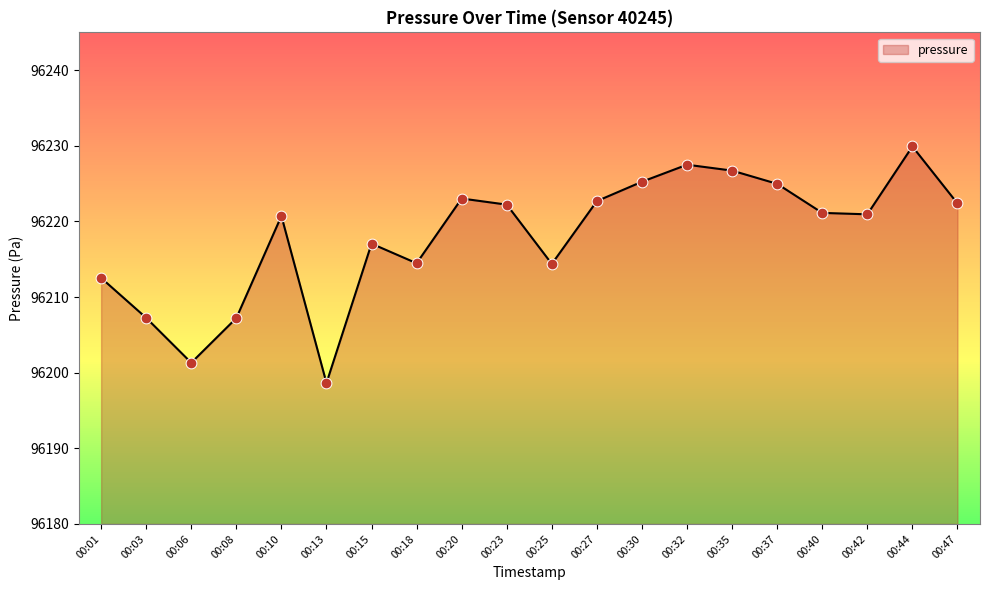

Which has a higher value, 00:27 or 00:13?

00:27